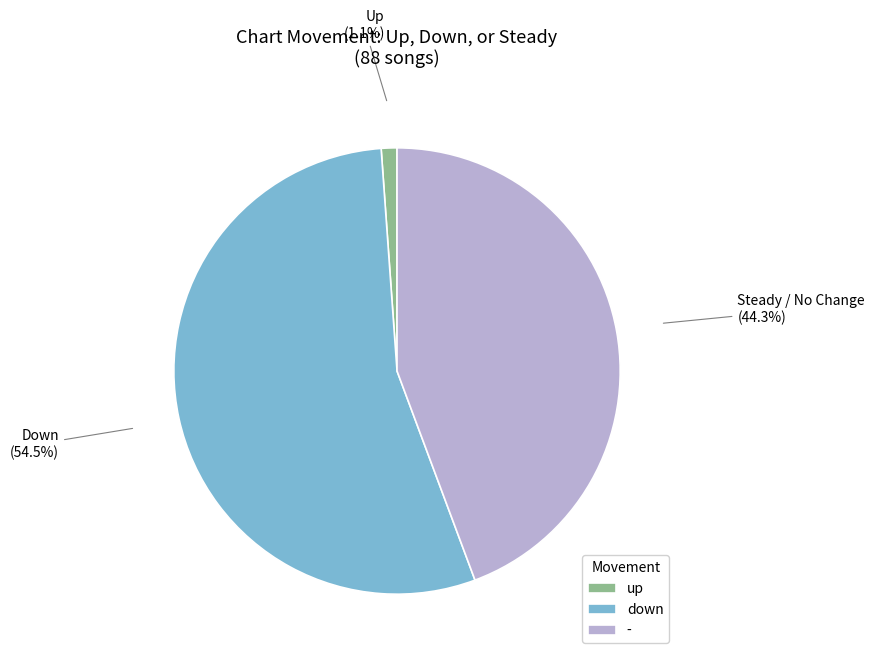

Which slice is the smallest?

up